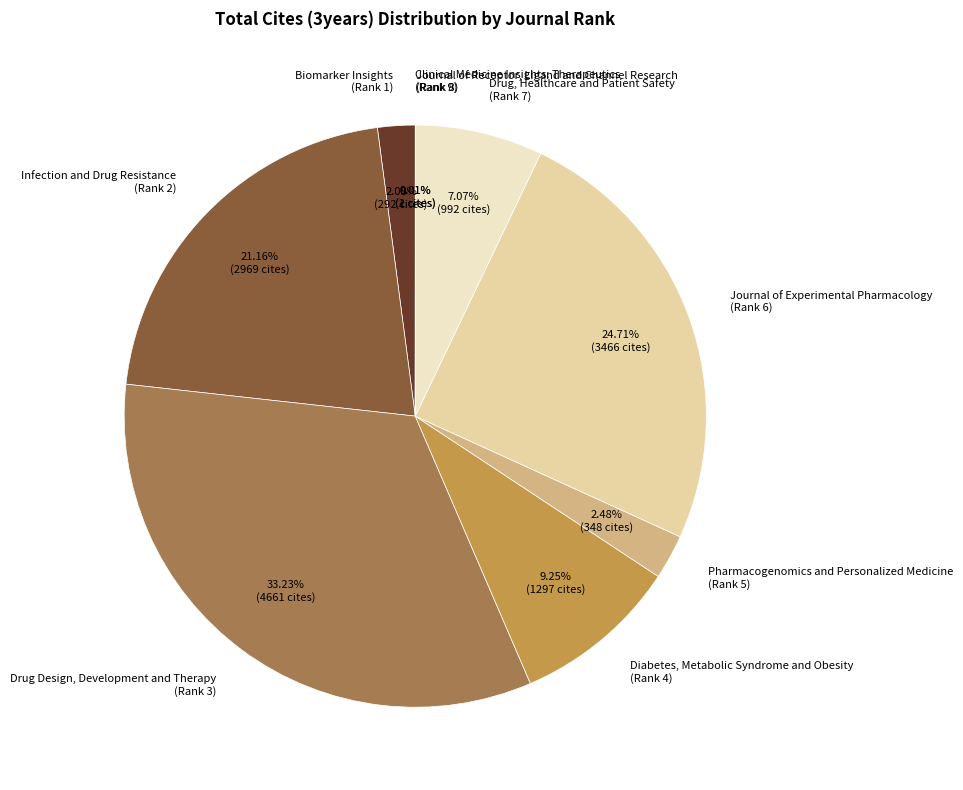

Combined, do Pharmacogenomics and Personalized Medicine (Rank 5) and Infection and Drug Resistance (Rank 2) account for over 50%?

No